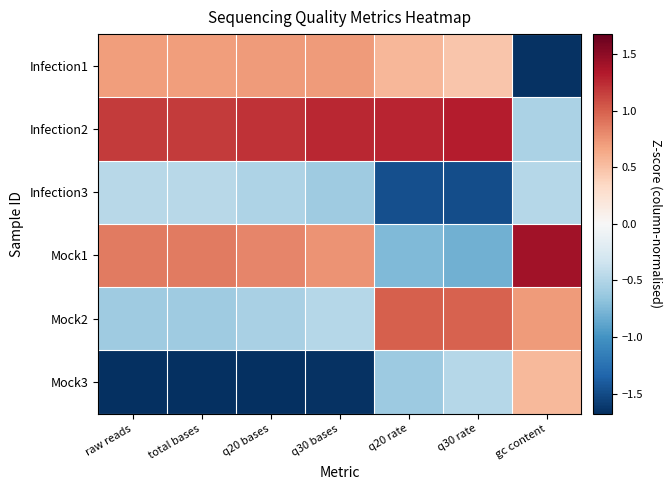

Which series has the widest spread of values?

Infection1